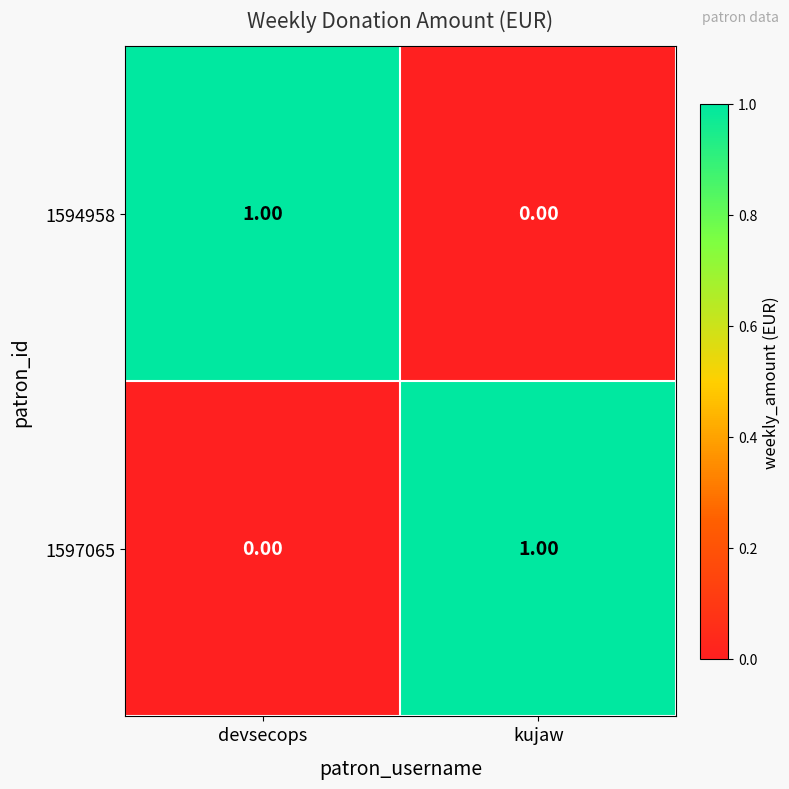

What is the maximum value shown in the chart?

1